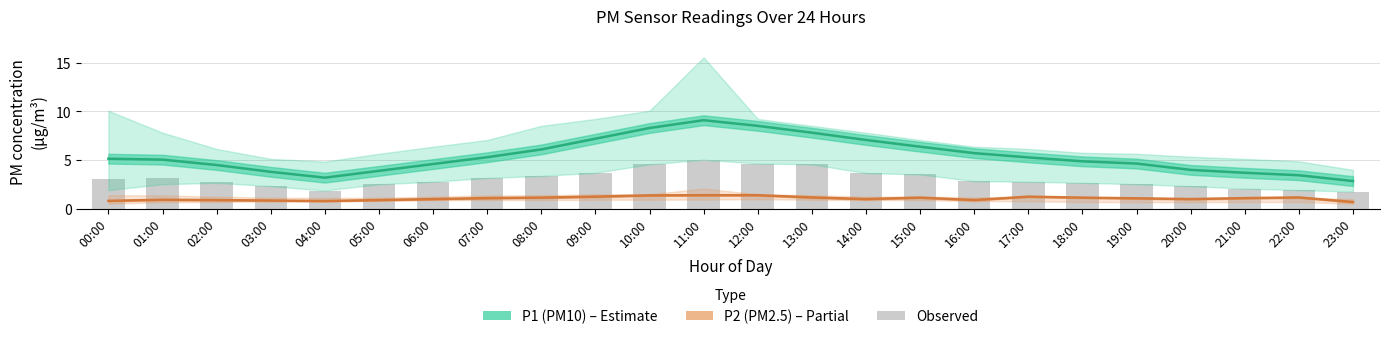

Which series has the largest range (max minus min)?

P1 (PM10) – Estimate